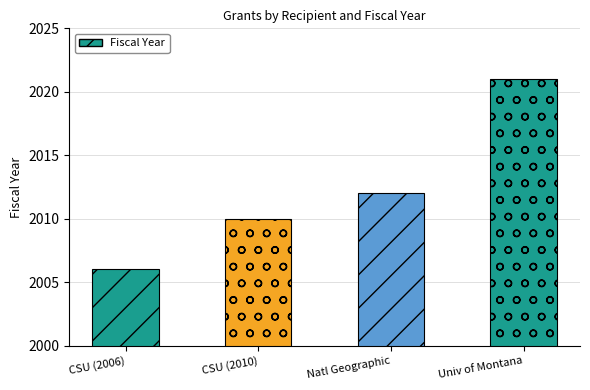

What is the difference between the maximum and minimum values?

15